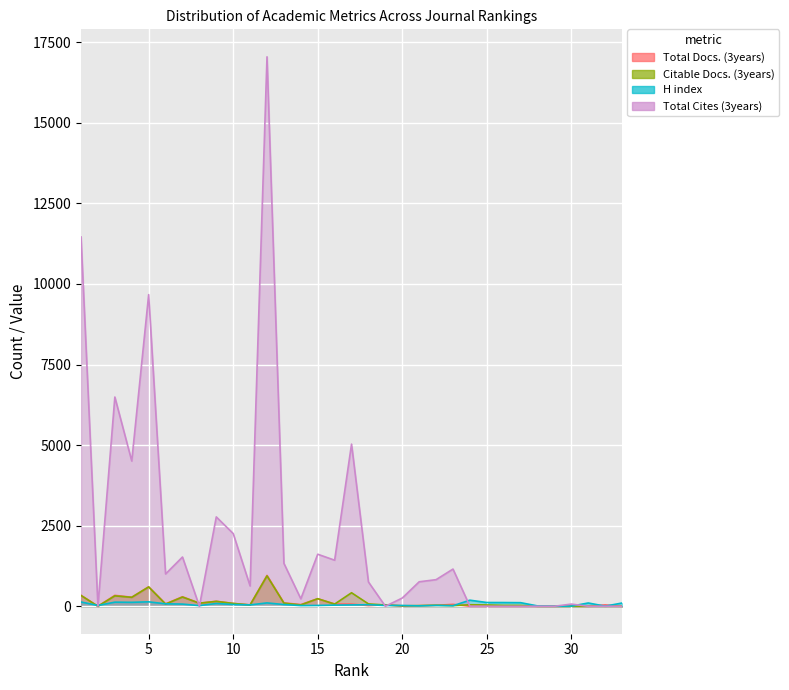

What are all the series names shown in the legend?

Total Docs. (3years), Citable Docs. (3years), H index, Total Cites (3years)